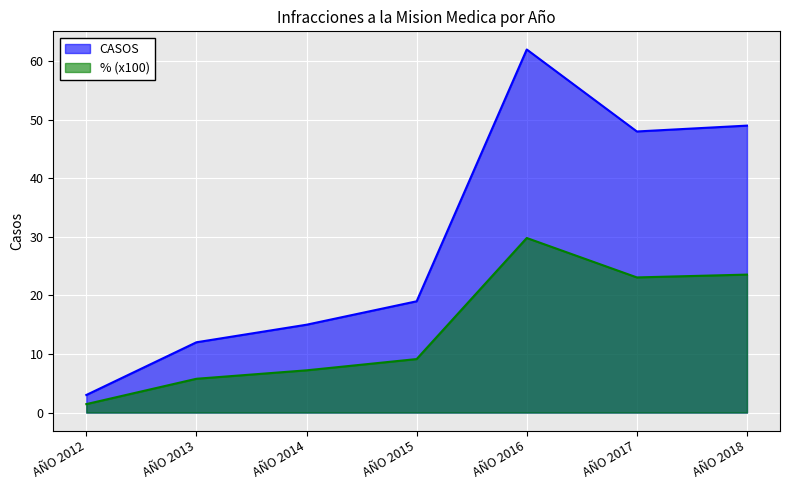

How many interior local valleys does the CASOS series have?

1